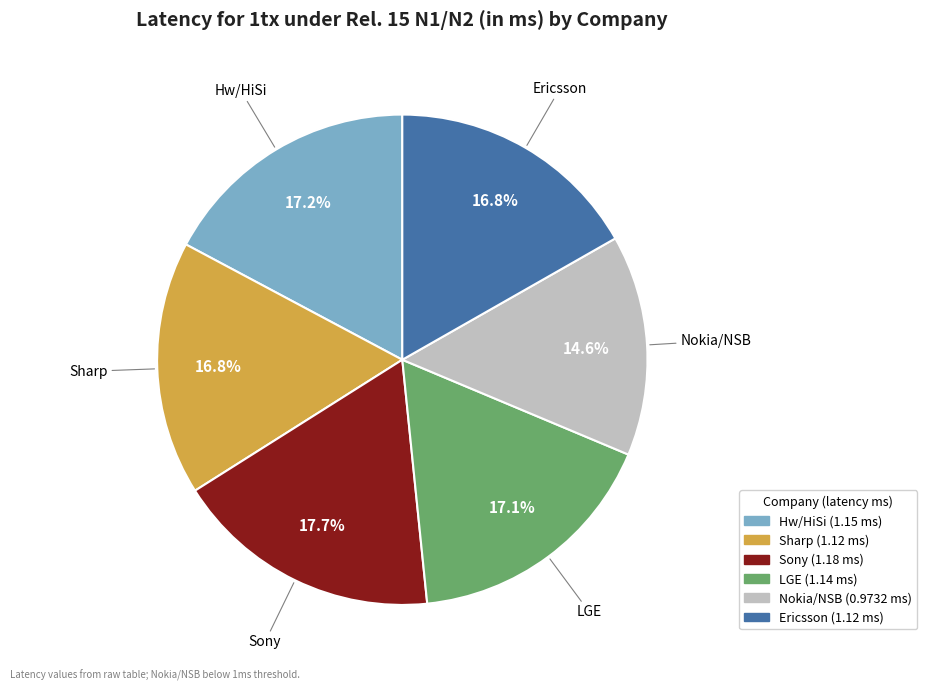

Count the number of slices in the pie.

6